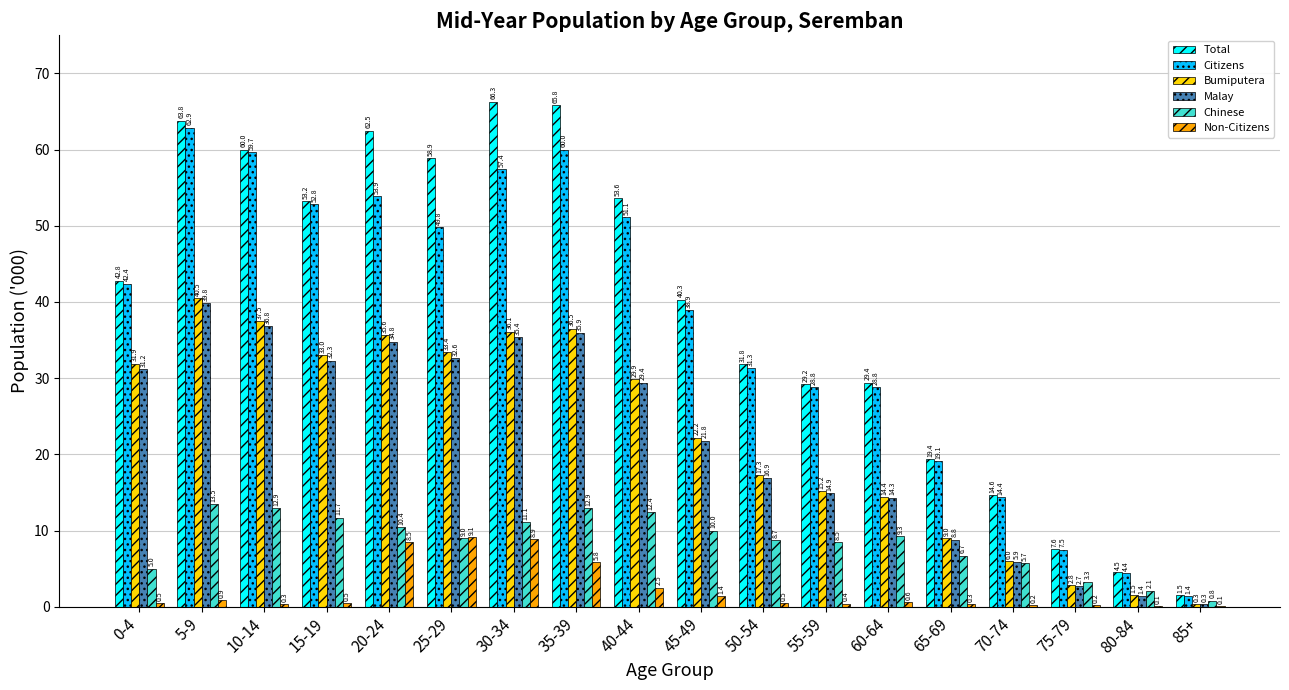

Which series has the largest total across all categories?

Total